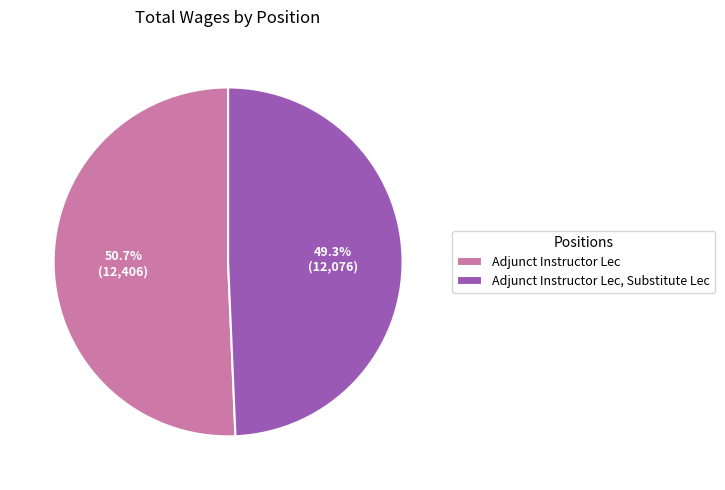

Combined, do Adjunct Instructor Lec, Substitute Lec and Adjunct Instructor Lec account for over 50%?

Yes